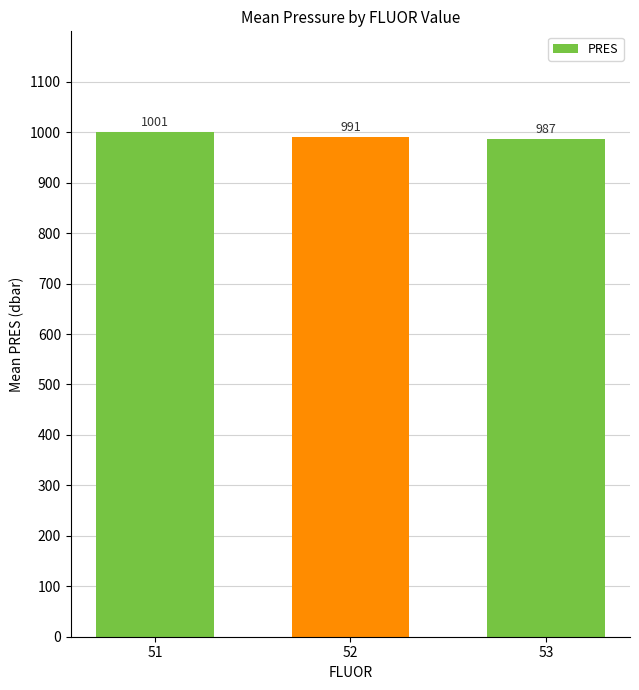

Between 53 and 51, which is larger?

51